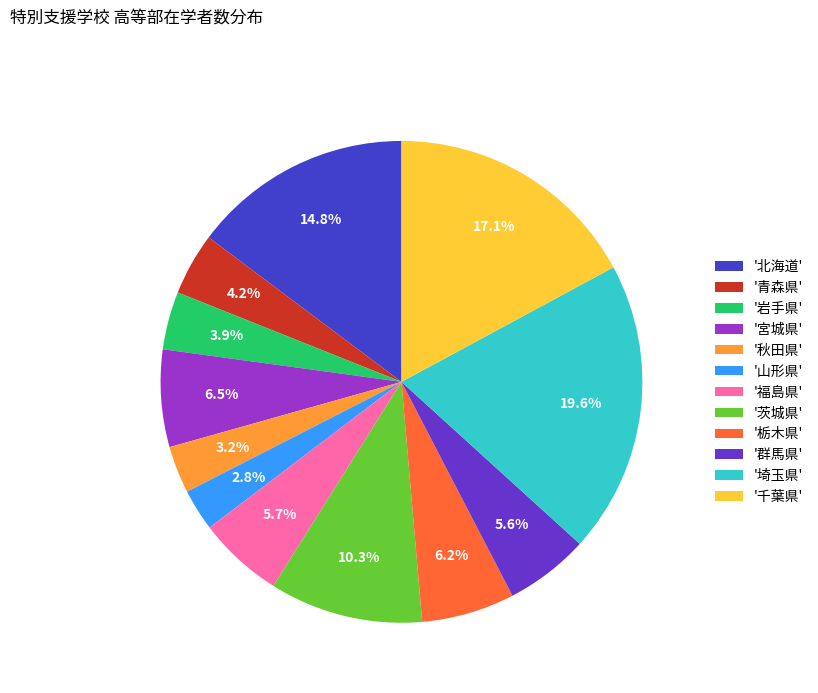

Which slice is the largest?

'埼玉県'